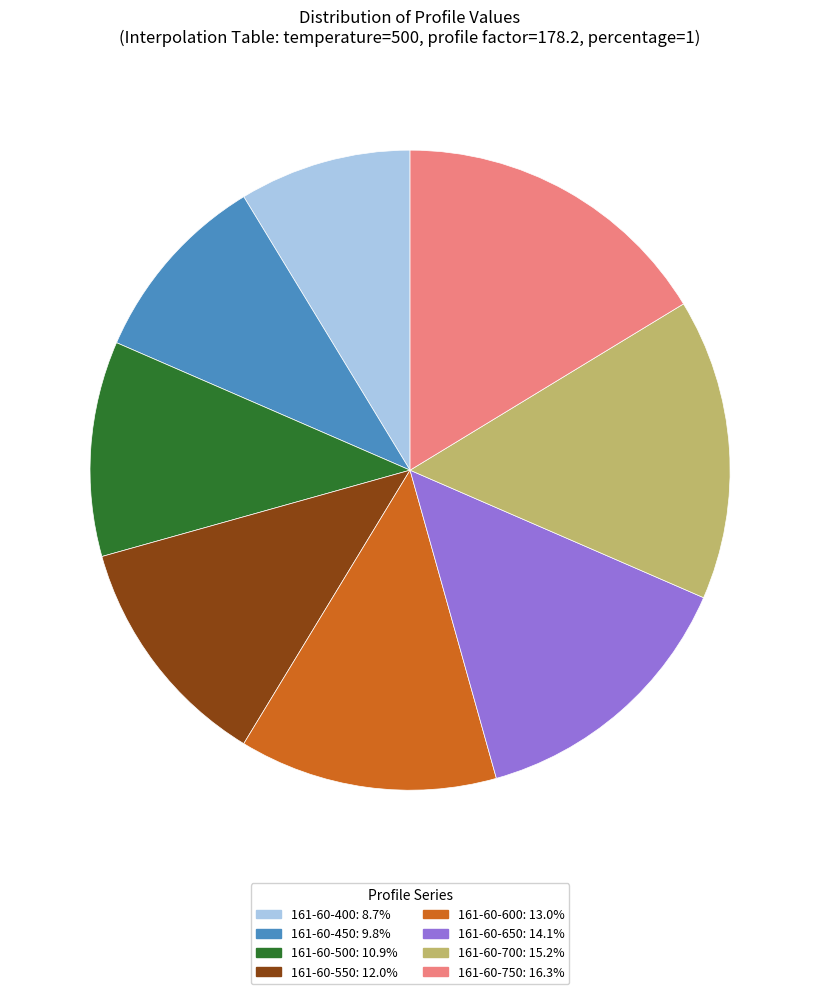

Which category has the smallest portion of the pie?

161-60-400